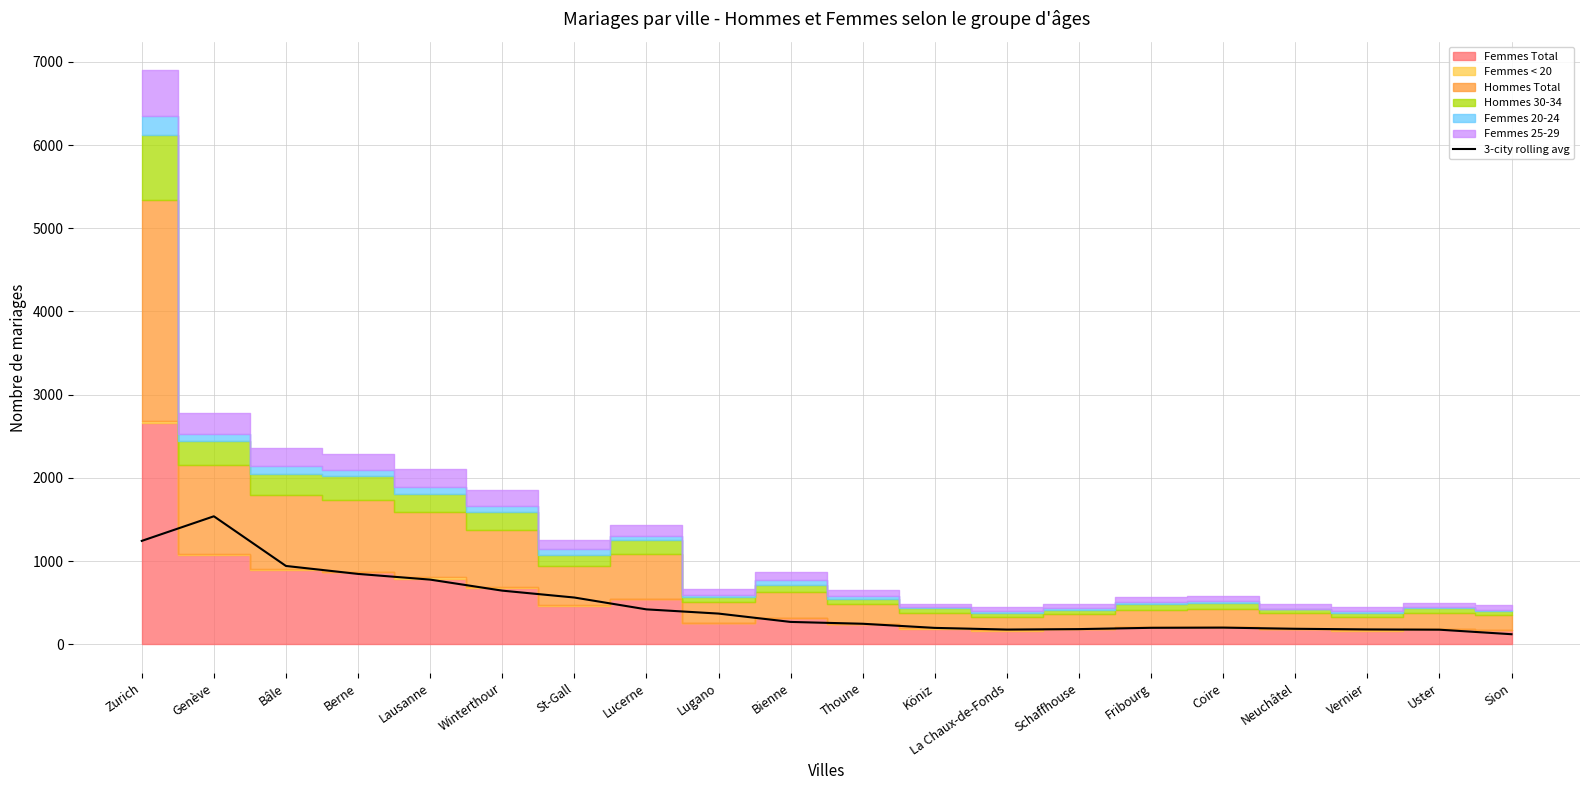

How many lines are shown in the chart?

1